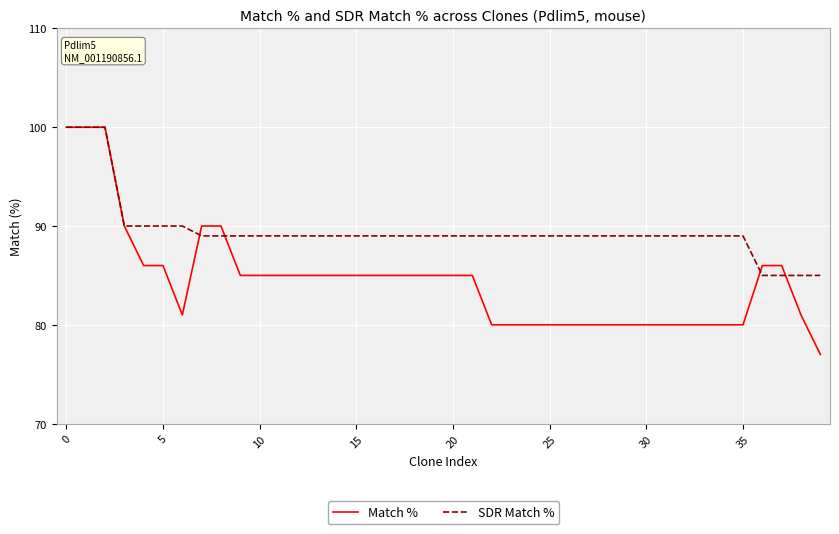

What is the highest value of the Match % series?

100